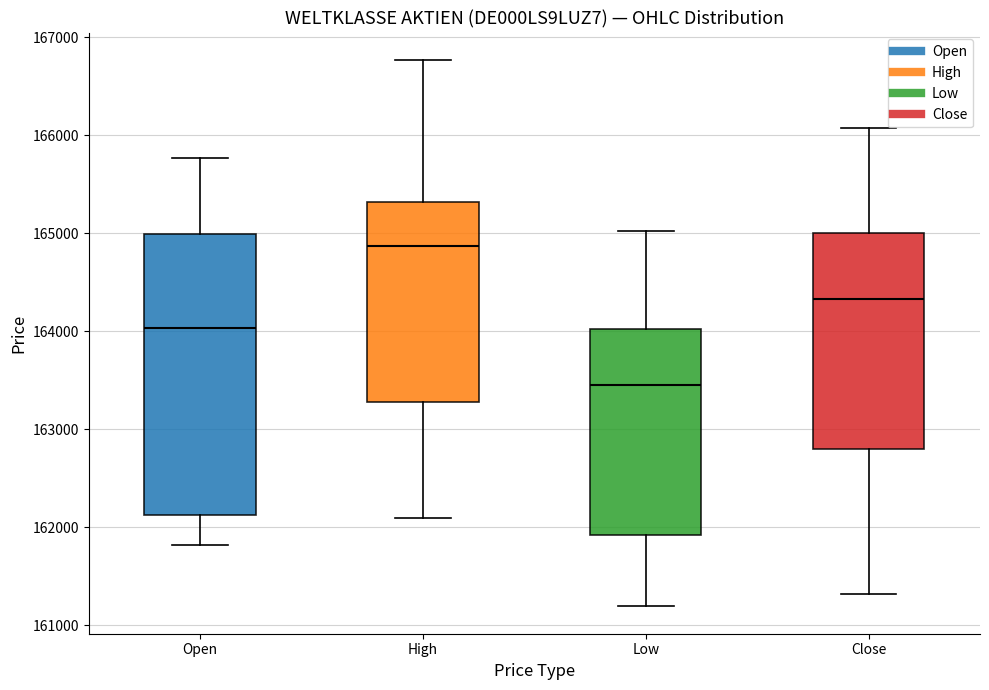

Reading left to right, transcribe this box plot: for each box, give where its median line is, the range the box spans, and where its two whiskers end, as read against the y-axis. The values are not printed on the chart, so give them approximately, as read against the axis.

Open: median 164000, box 162100 to 165000, whiskers 161800 to 165800
High: median 164900, box 163300 to 165300, whiskers 162100 to 166800
Low: median 163500, box 161900 to 164000, whiskers 161200 to 165000
Close: median 164300, box 162800 to 165000, whiskers 161300 to 166100